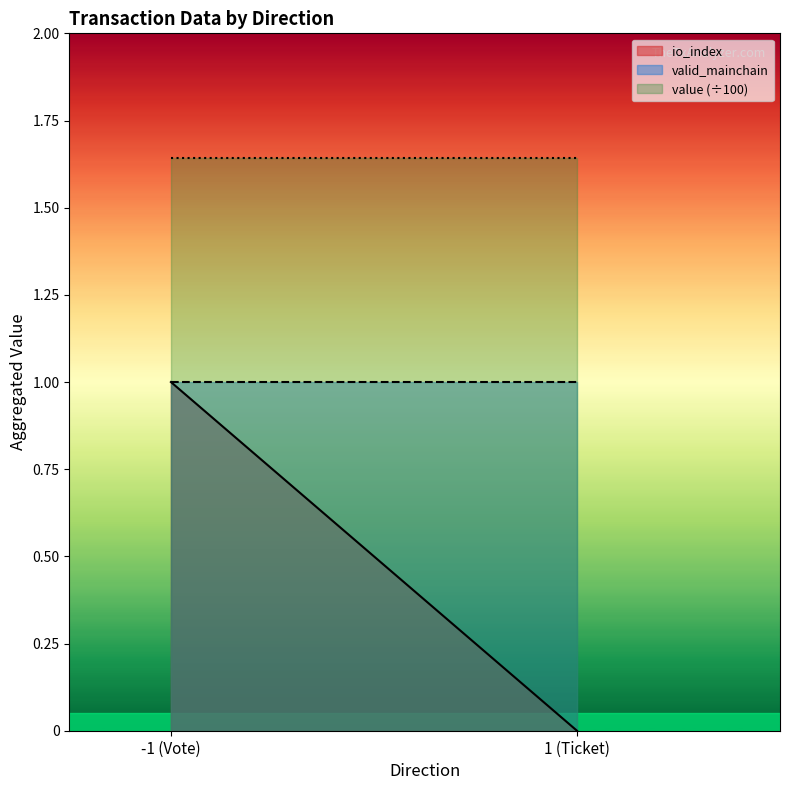

True or false: valid_mainchain_line has a value of 1.7 at 1 (Ticket).

False